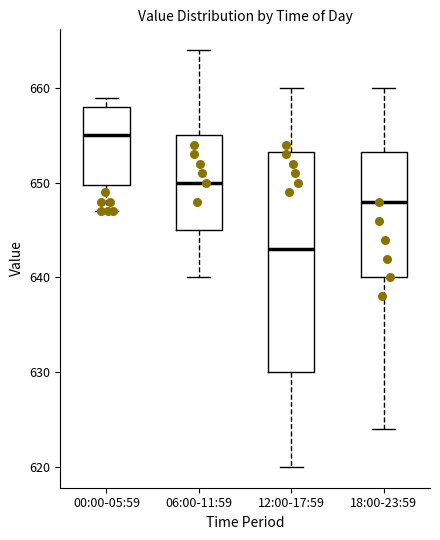

Which box is the tallest, from its lower edge to its upper edge?

12:00-17:59